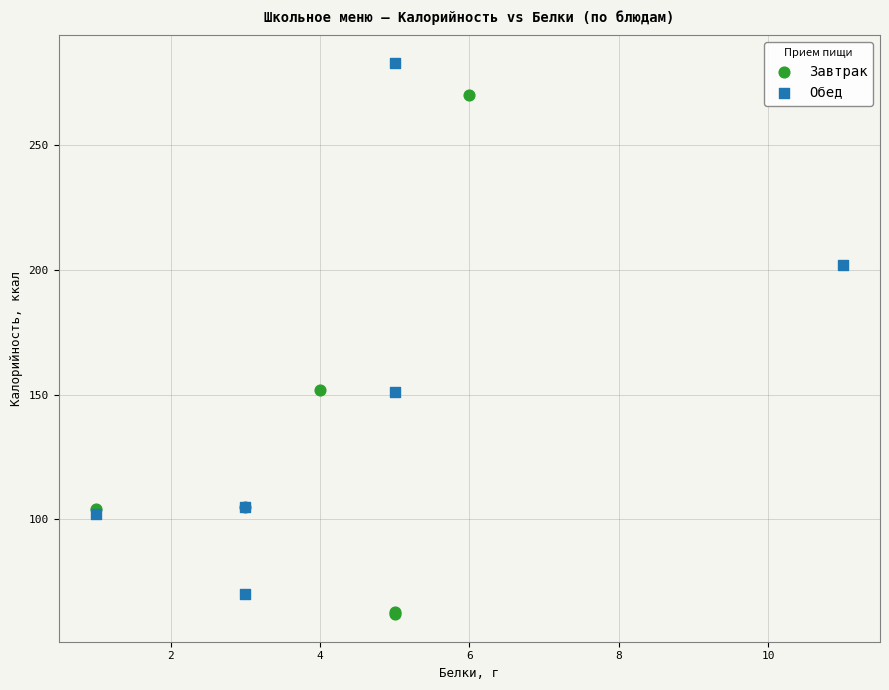

What are all the series names shown in the legend?

Завтрак, Обед